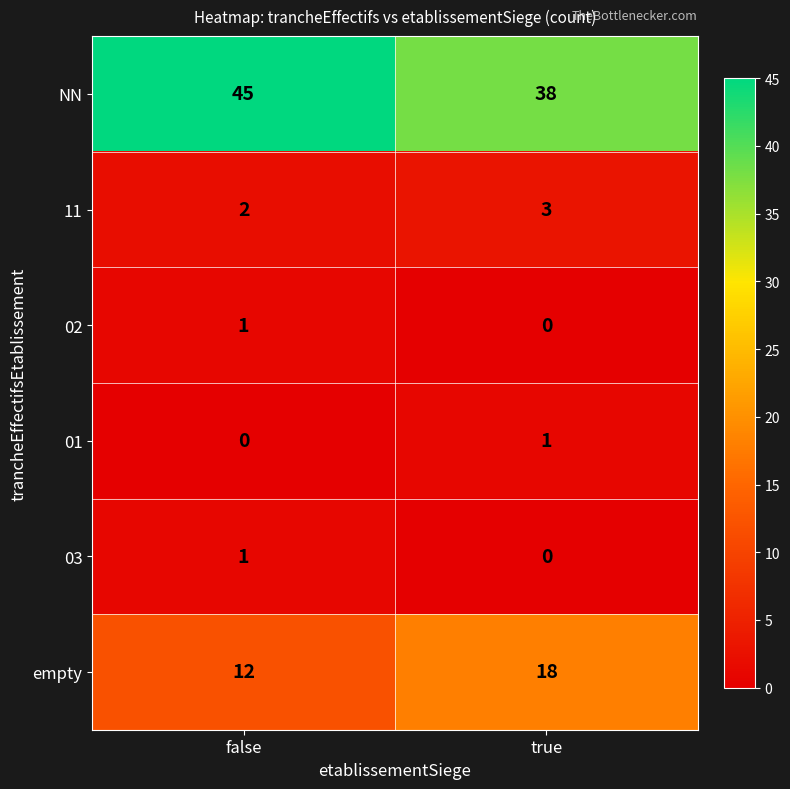

Which label corresponds to the largest value in the chart?

false